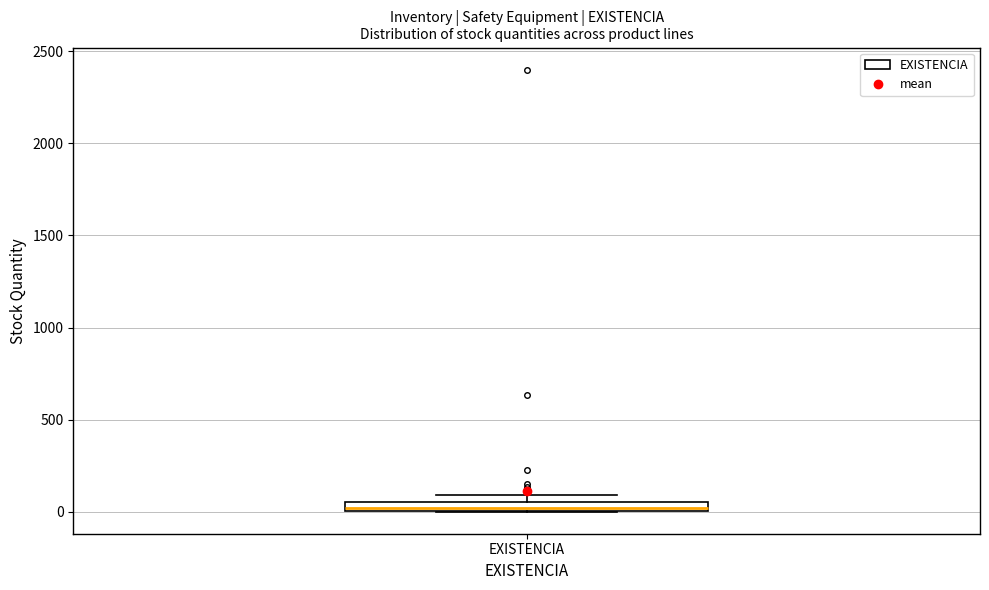

Where is the upper edge of the box for EXISTENCIA on the y-axis? The values are not printed on the chart, so give them approximately, as read against the axis.

50